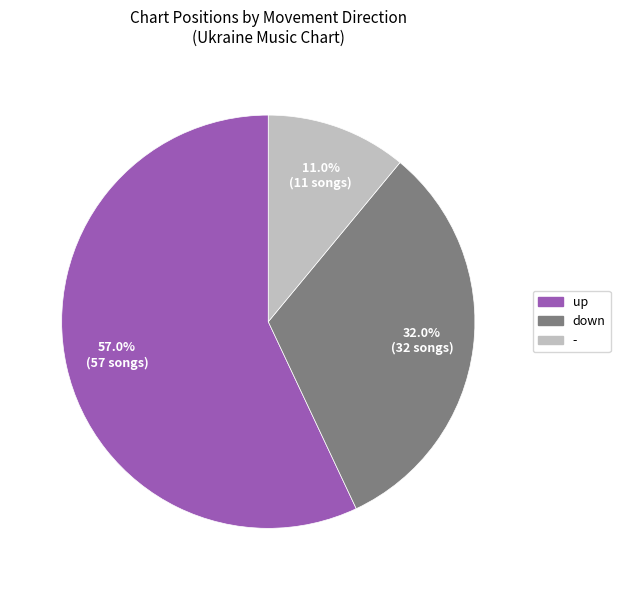

How many slices are in this pie chart?

3